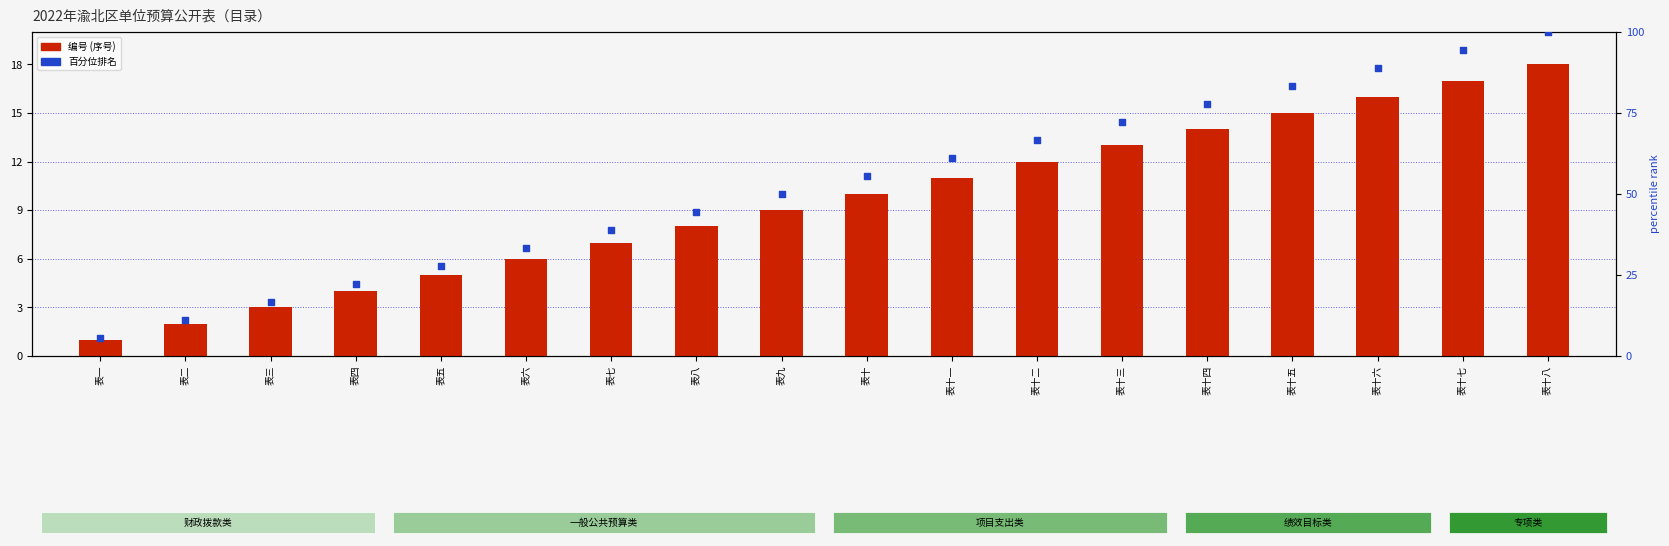

What are all the series names shown in the legend?

编号 (序号), 百分位排名